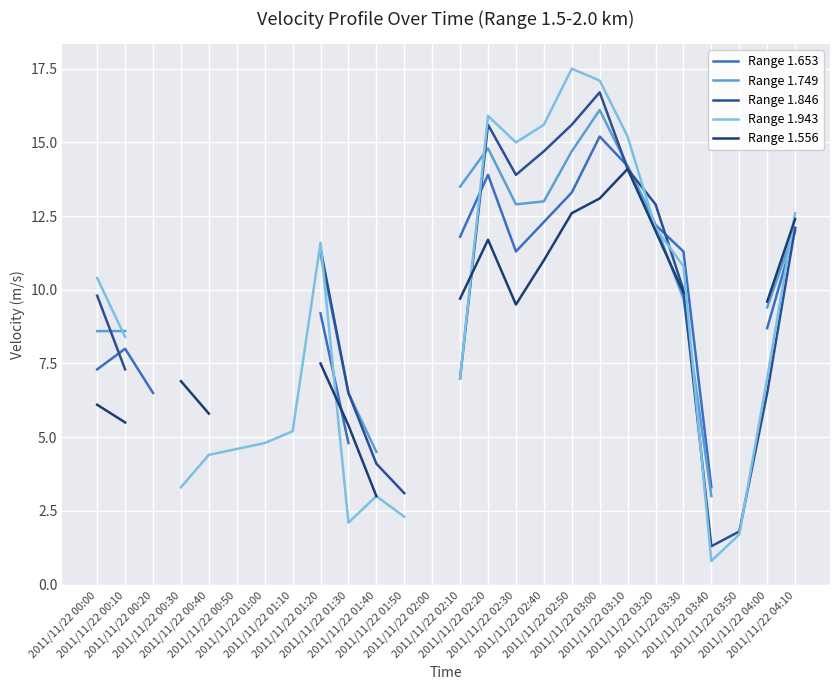

Which series has the widest spread of values?

Range 1.943